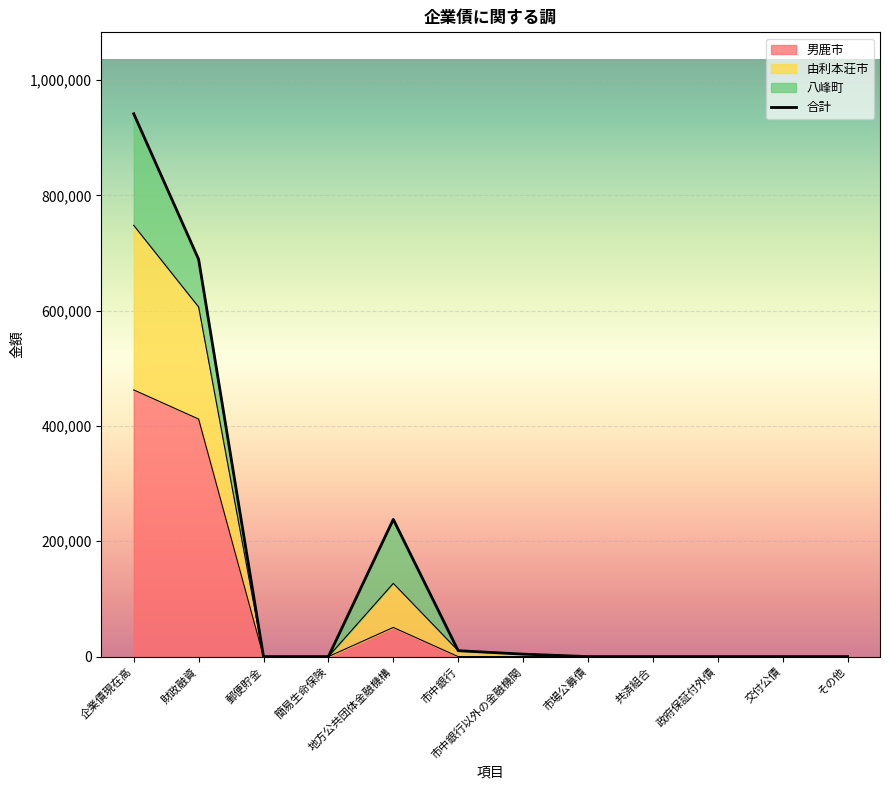

Rank the categories by value from lowest to highest.

郵便貯金, 簡易生命保険, 市場公募債, 共済組合, 政府保証付外債, 交付公債, その他, 市中銀行以外の金融機関, 市中銀行, 地方公共団体金融機構, 財政融資, 企業債現在高